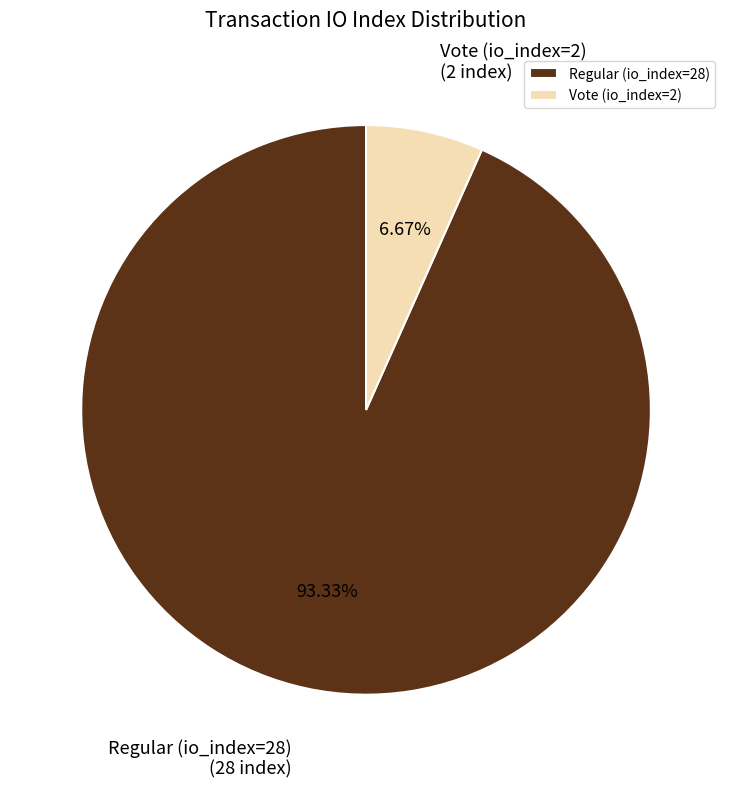

To the nearest percent, what is the average slice percentage?

50%